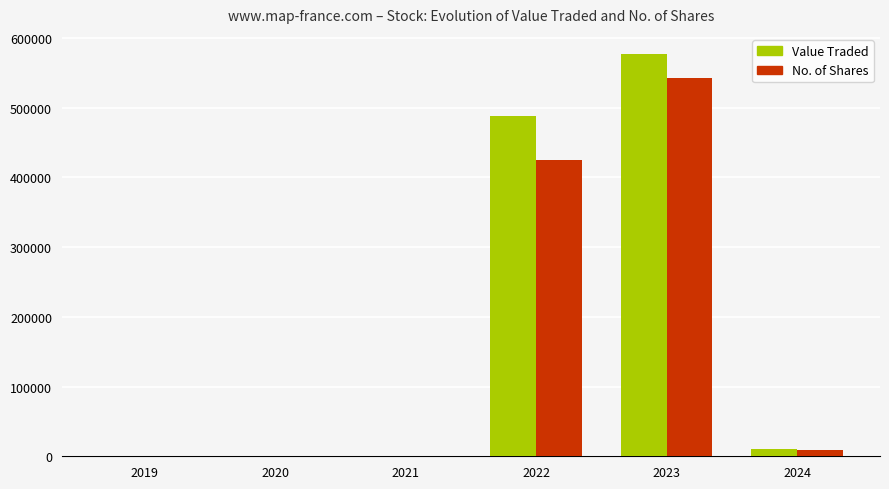

What is the maximum value for No. of Shares?

542963